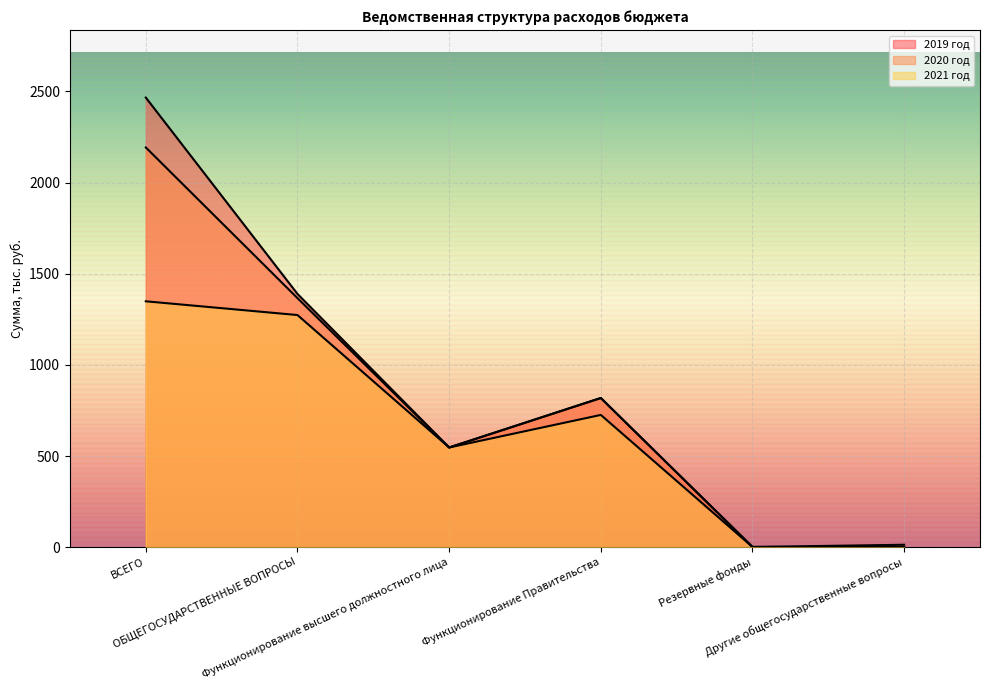

True or false: 2021 год and 2020 год intersect in this chart.

False